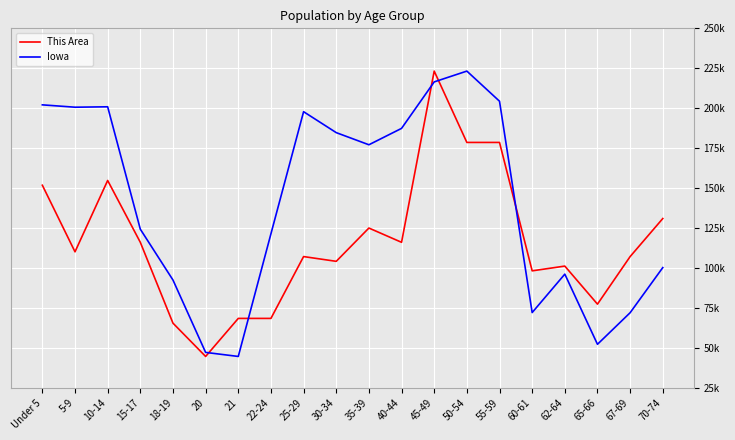

Which series changed the most between 5-9 and 50-54?

This Area